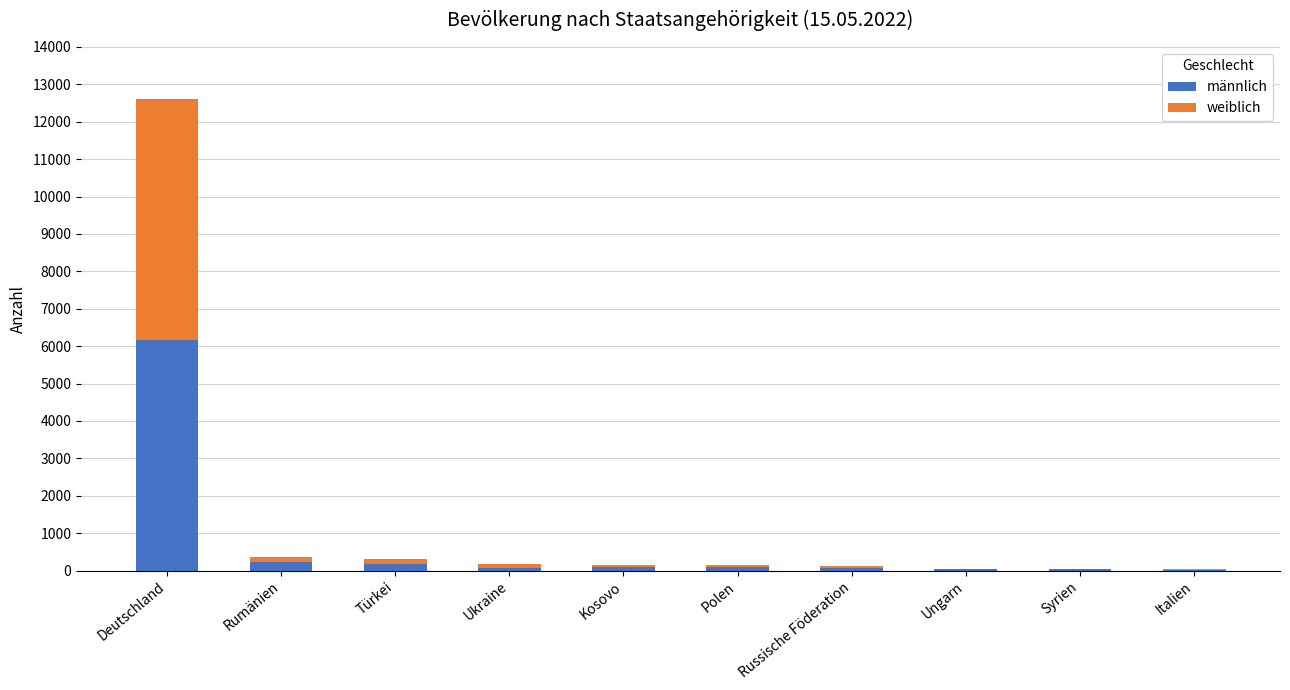

At which category is the sum across all series the highest?

Deutschland